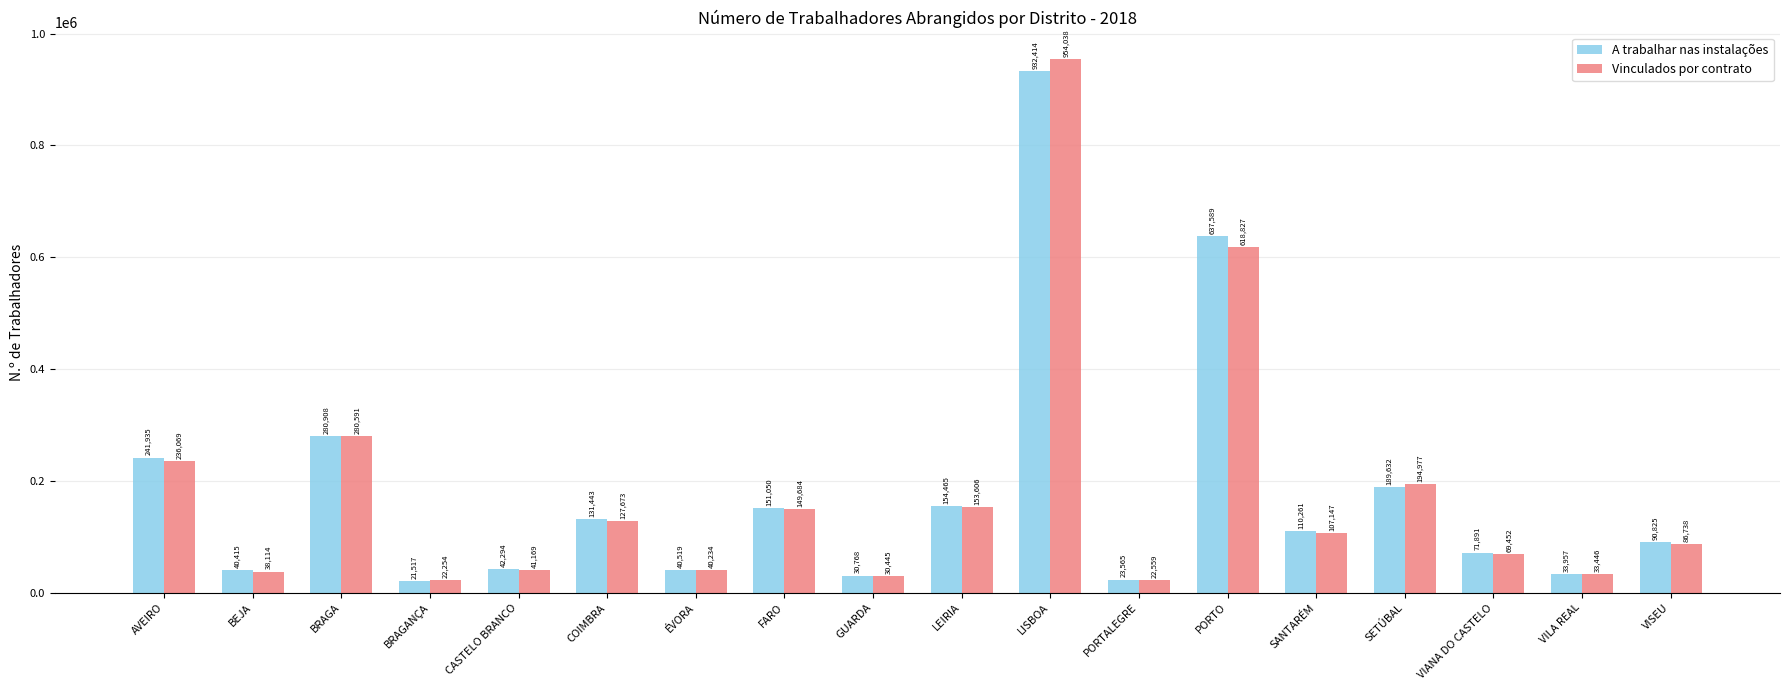

What is the label of the 17th bar from the left?

VILA REAL